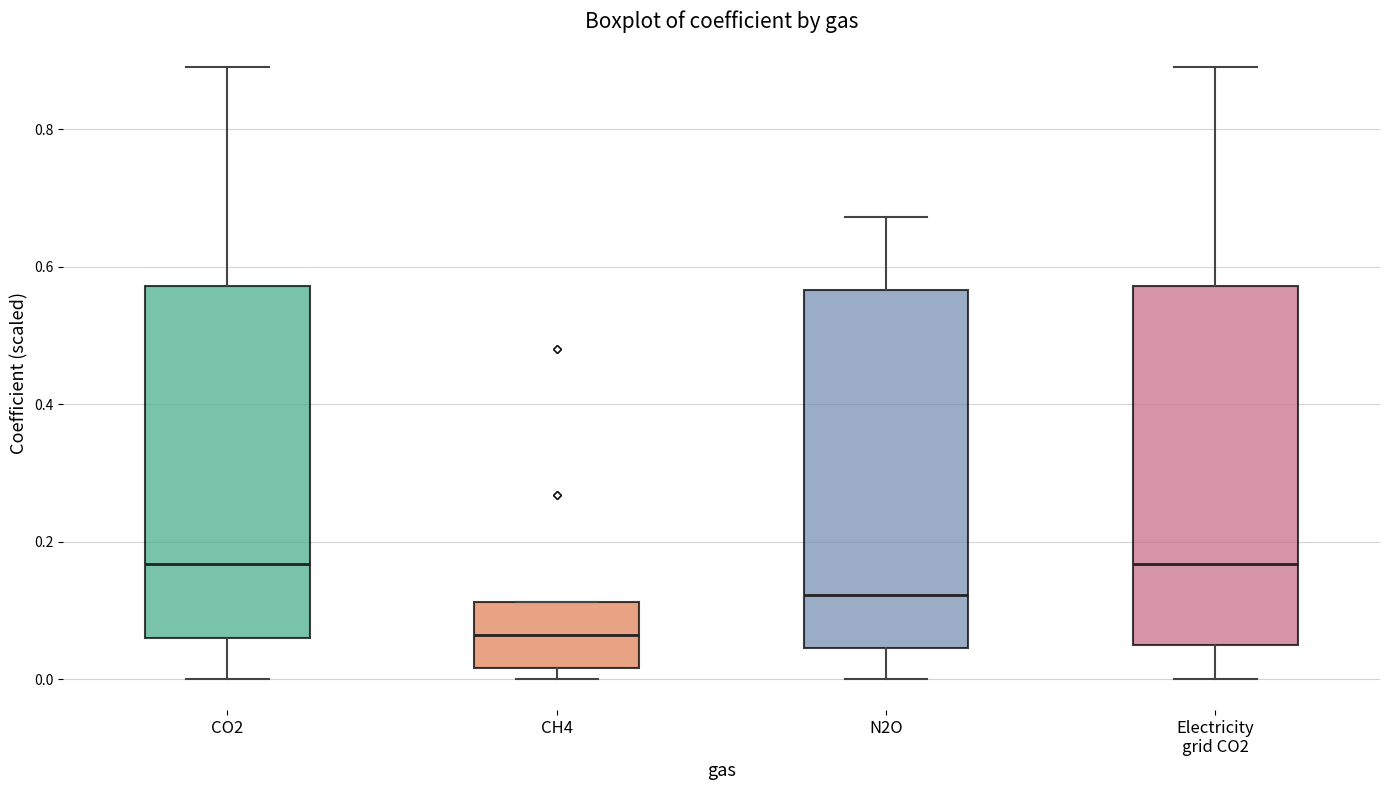

Reading left to right, read every box against the y-axis: the position of its median line, the range the box covers, and the ends of its whiskers. The values are not printed on the chart, so give them approximately, as read against the axis.

CO2: median 0.16, box 0.06 to 0.58, whiskers 0.00 to 0.90
CH4: median 0.06, box 0.02 to 0.12, whiskers 0.00 to 0.12
N2O: median 0.12, box 0.04 to 0.56, whiskers 0.00 to 0.68
Electricity grid CO2: median 0.16, box 0.06 to 0.58, whiskers 0.00 to 0.90